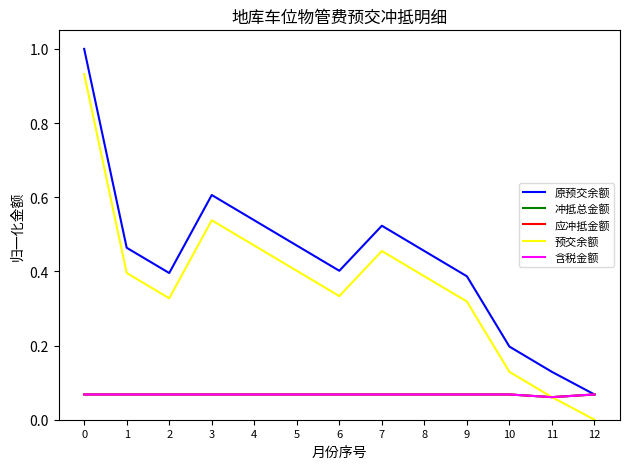

What is the spread (max minus min) of values at 4?

0.5